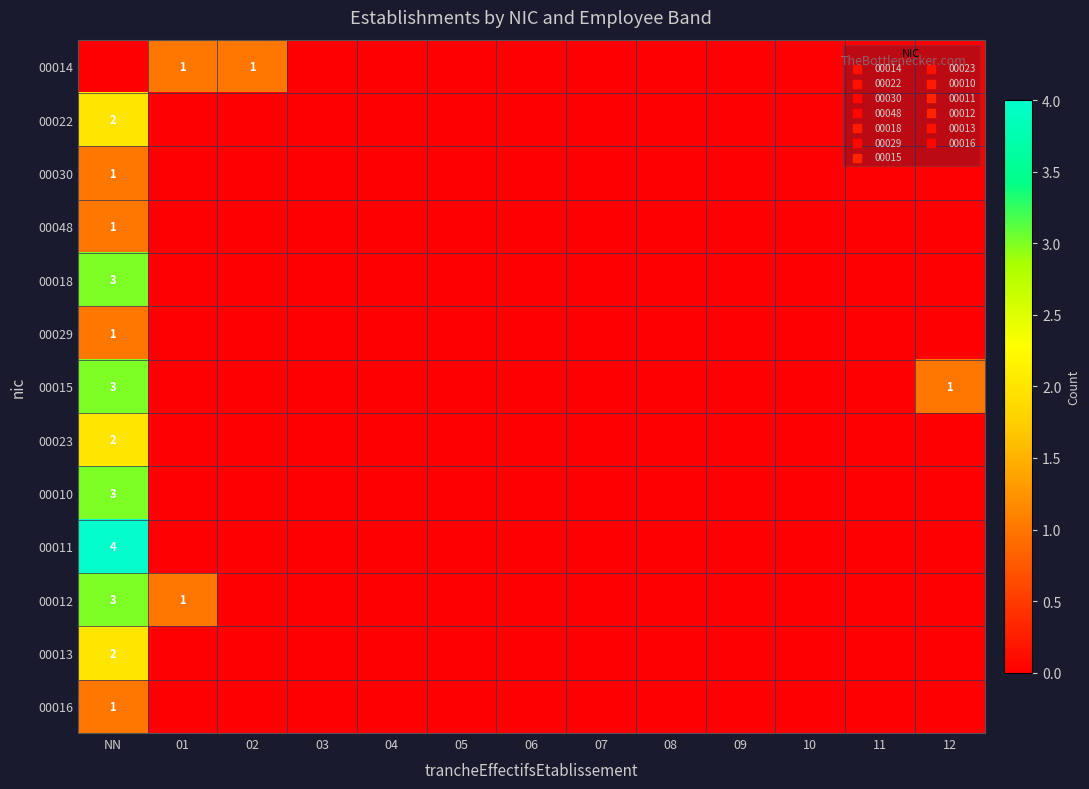

At which label does 00016 reach its minimum?

01